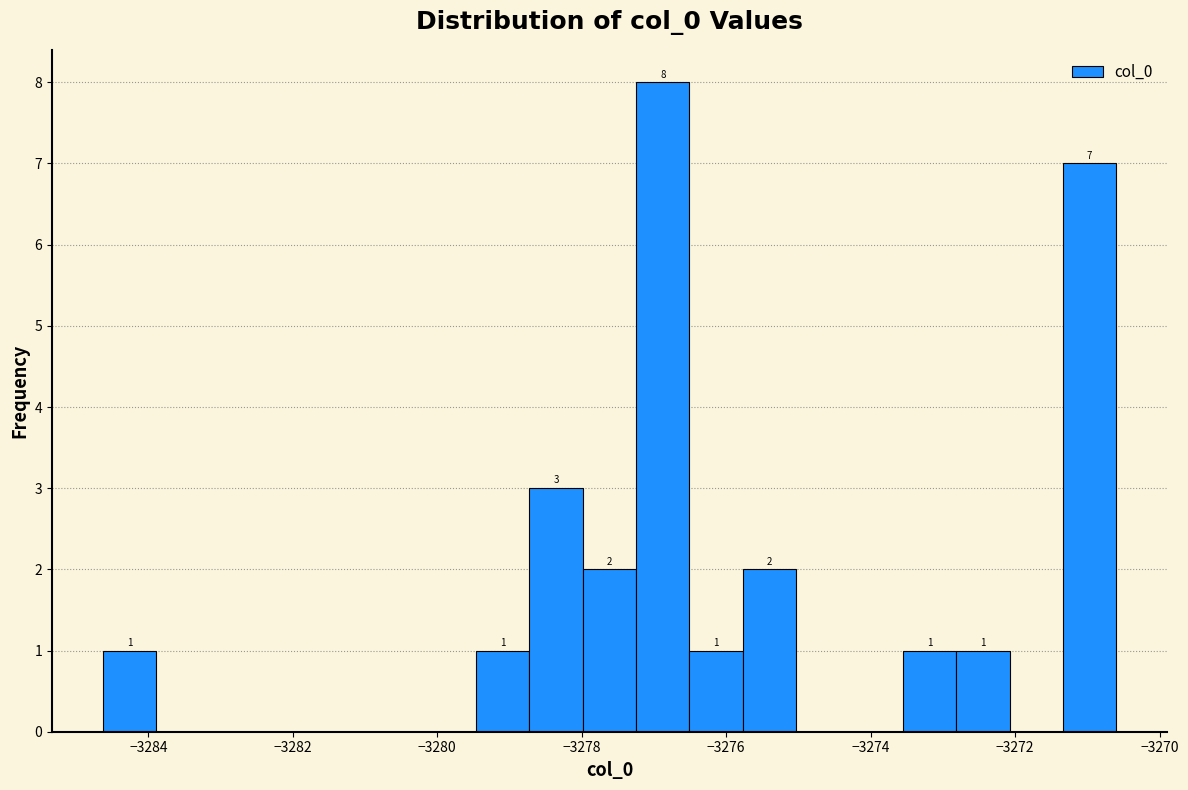

Read against the x-axis, roughly where is the centre of the tallest bar?

-3276.8